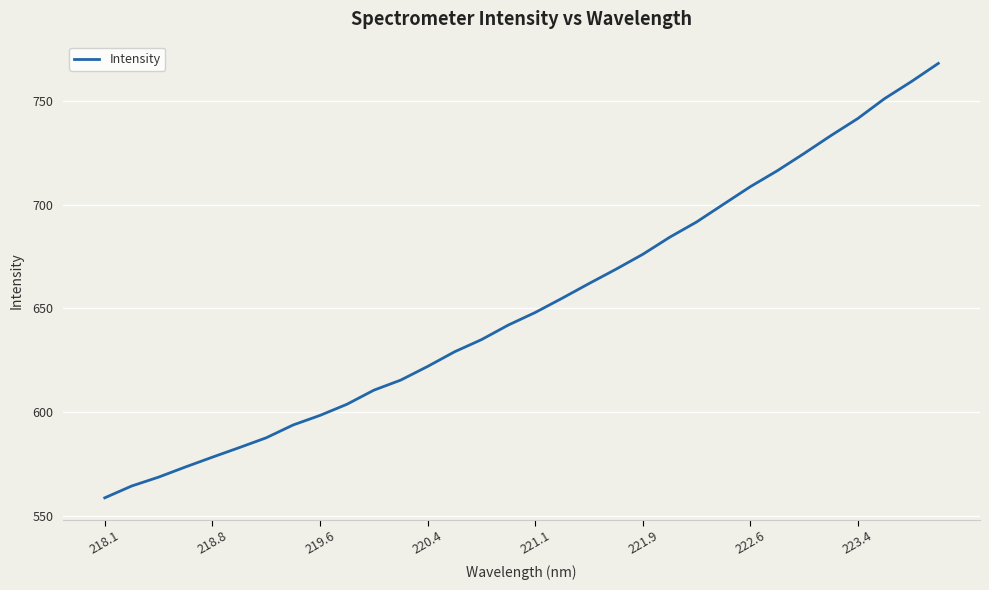

What is the smallest value displayed?

558.7